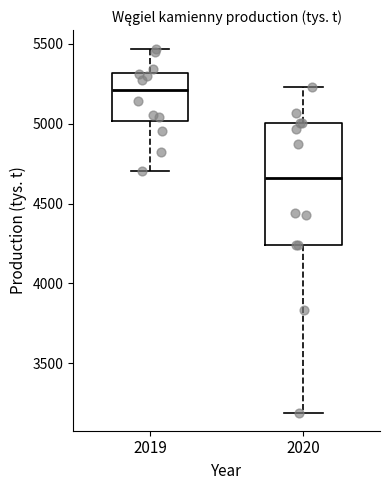

Comparing the boxes themselves (not the whiskers), which one is the tallest?

2020